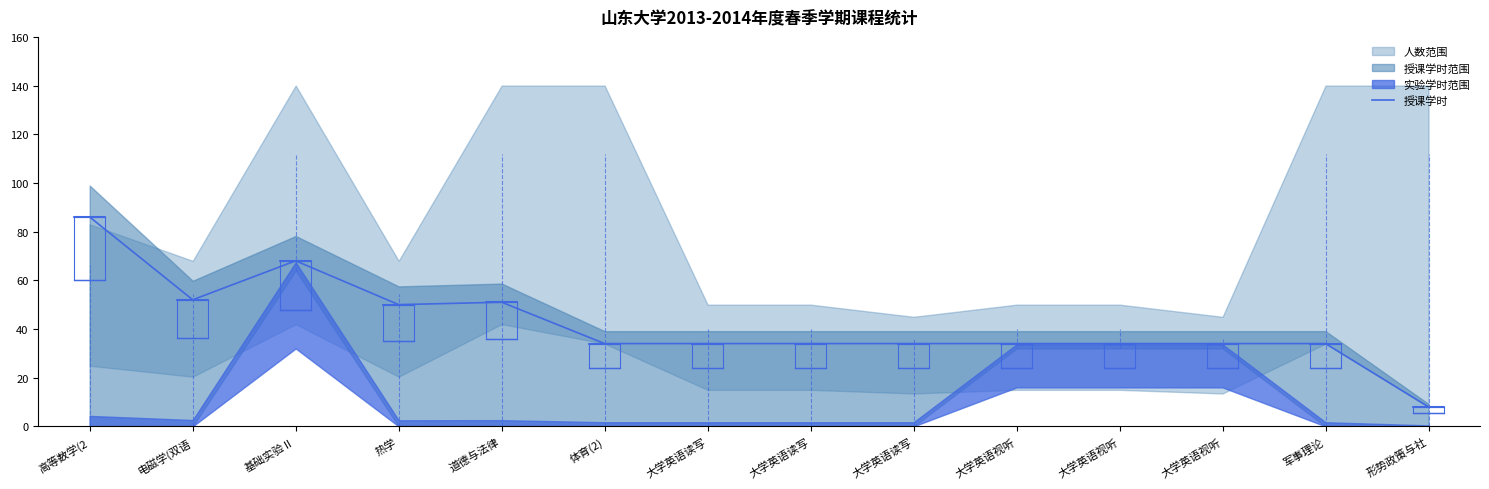

Reading left to right, what are all the values shown in this chart?

高等数学(2=86	电磁学(双语=52	基础实验Ⅱ=68	热学=50	道德与法律=51	体育(2)=34	大学英语读写=34	大学英语读写=34	大学英语读写=34	大学英语视听=34	大学英语视听=34	大学英语视听=34	军事理论=34	形势政策与社=8